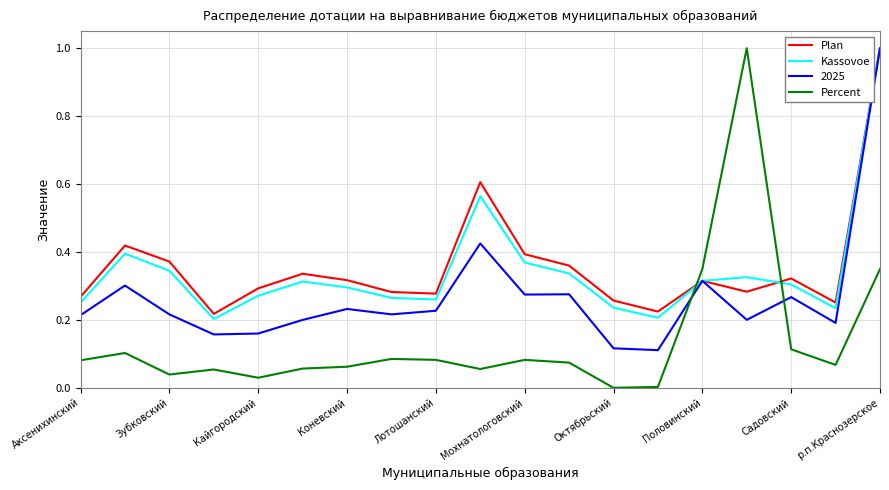

How many times do Percent and Kassovoe cross each other?

2